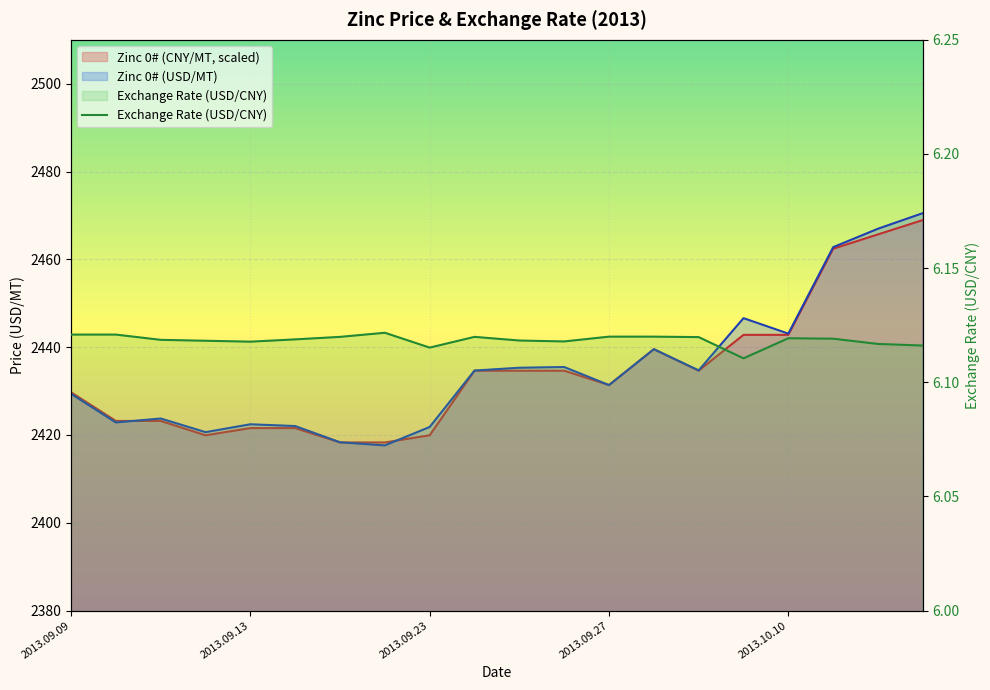

What is the spread (max minus min) of values at 2013.09.18?

2412.2